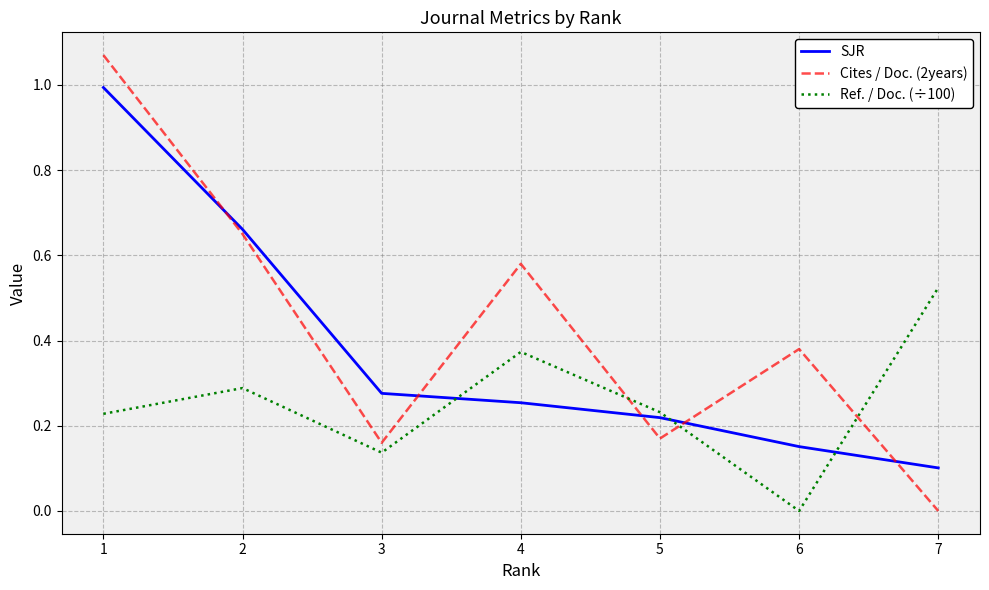

Count the number of data series in this chart.

3